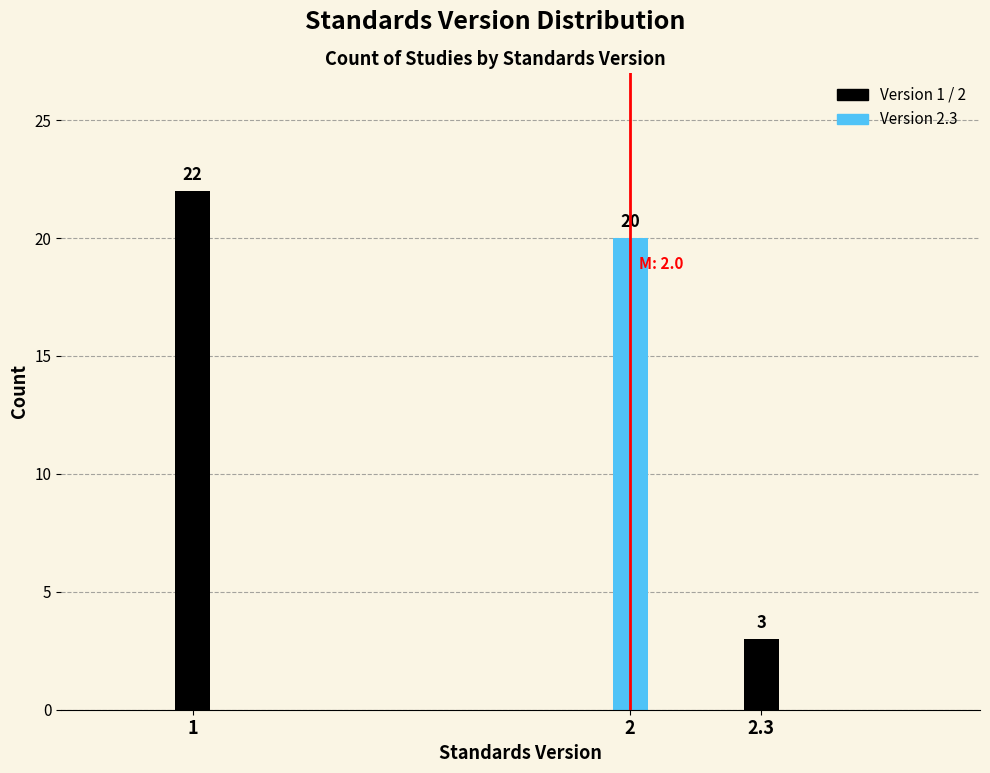

Reading right to left, transcribe all the data shown in this chart.

3	20	22